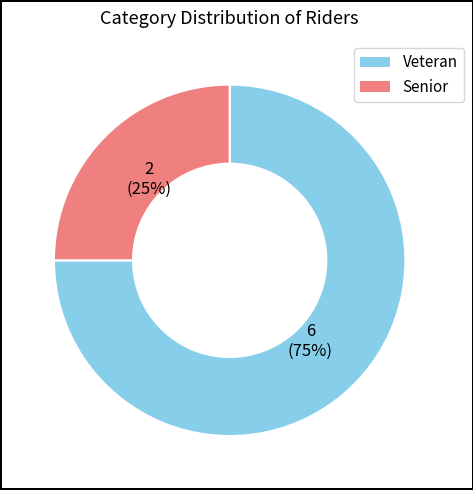

Which category has the biggest portion of the pie?

Veteran